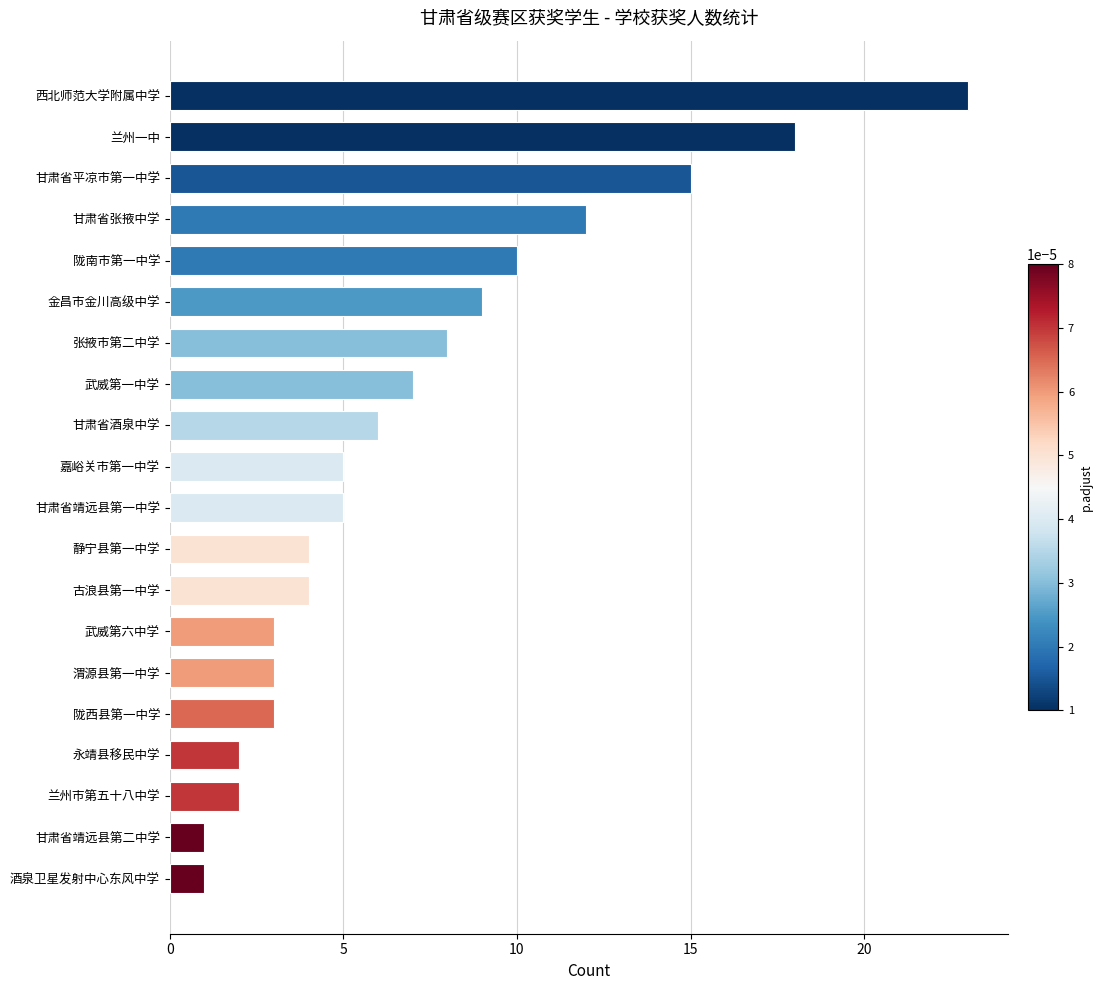

What is the difference between the maximum and second lowest values?

22